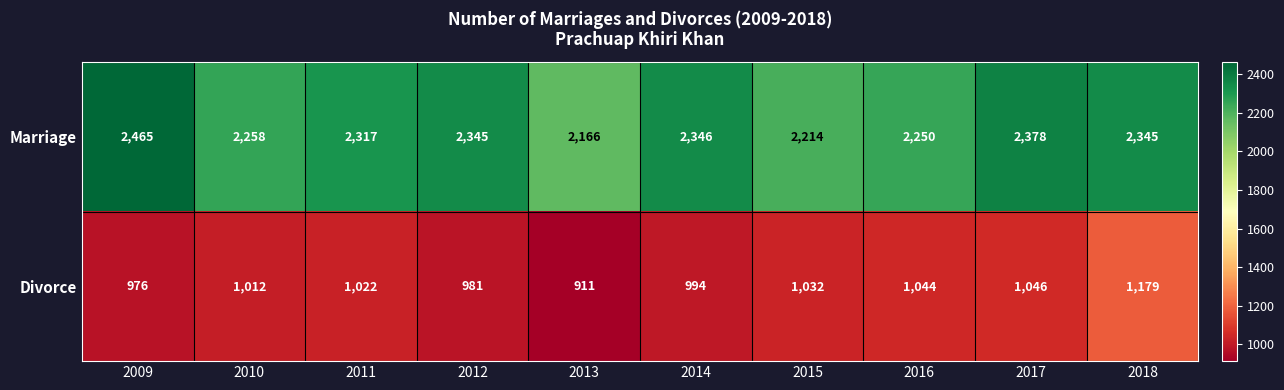

Reading right to left, what are all the values shown in this chart?

Marriage: 2345	2378	2250	2214	2346	2166	2345	2317	2258	2465
Divorce: 1179	1046	1044	1032	994	911	981	1022	1012	976